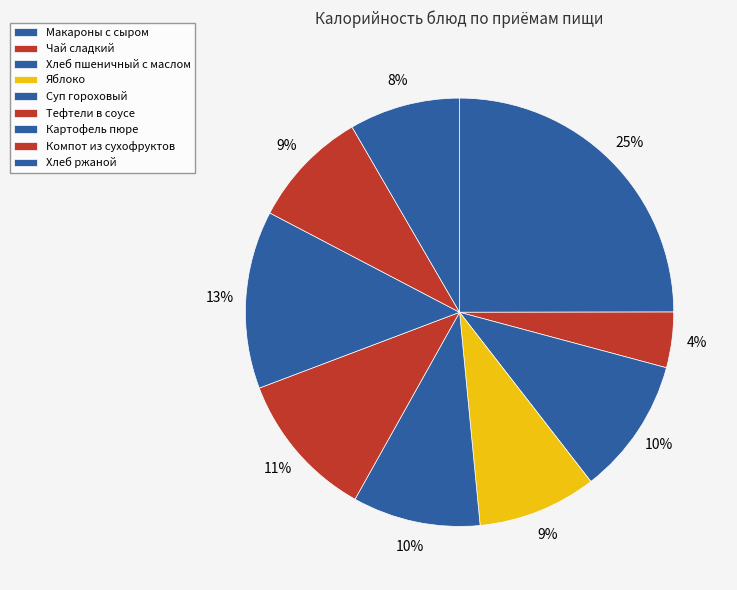

How many slices are in this pie chart?

9